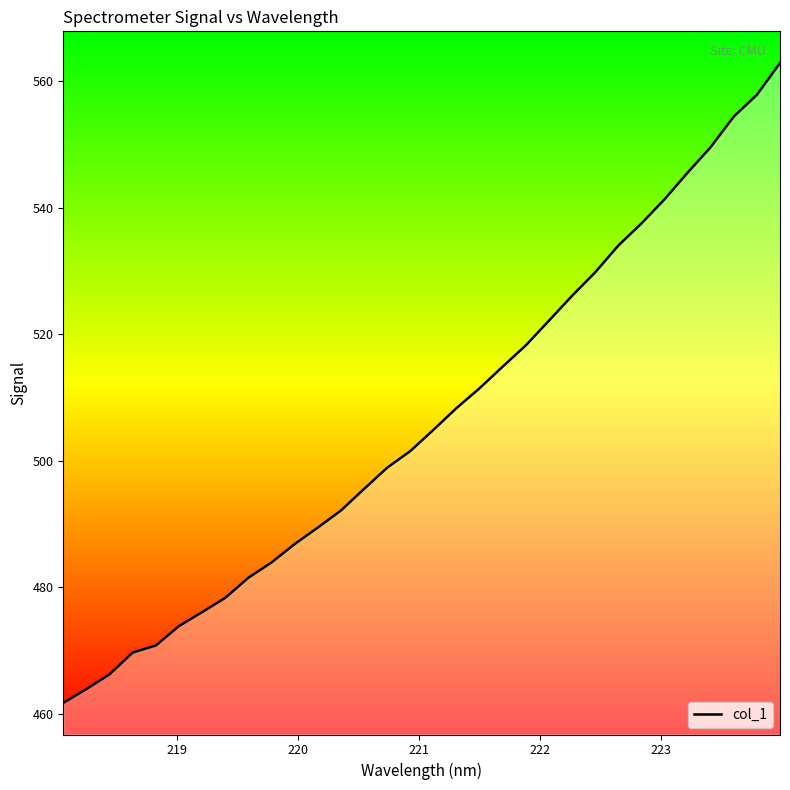

How many lines are shown in the chart?

1